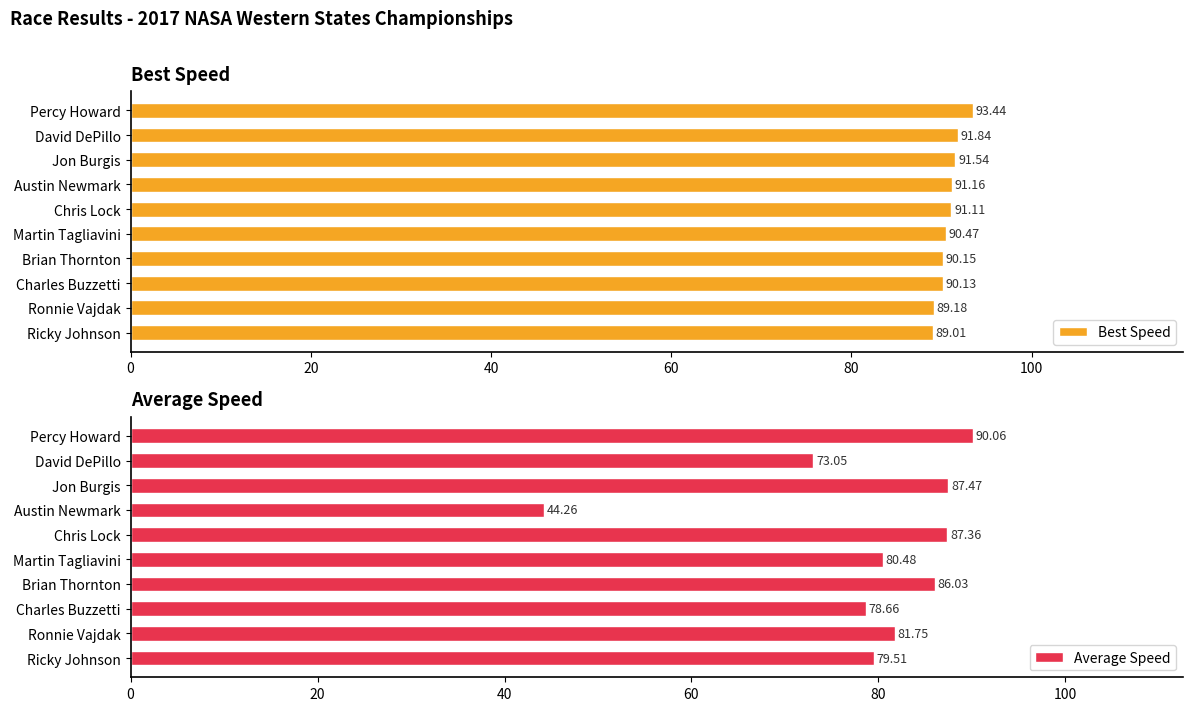

At which label is Average Speed closest to 67?

David DePillo